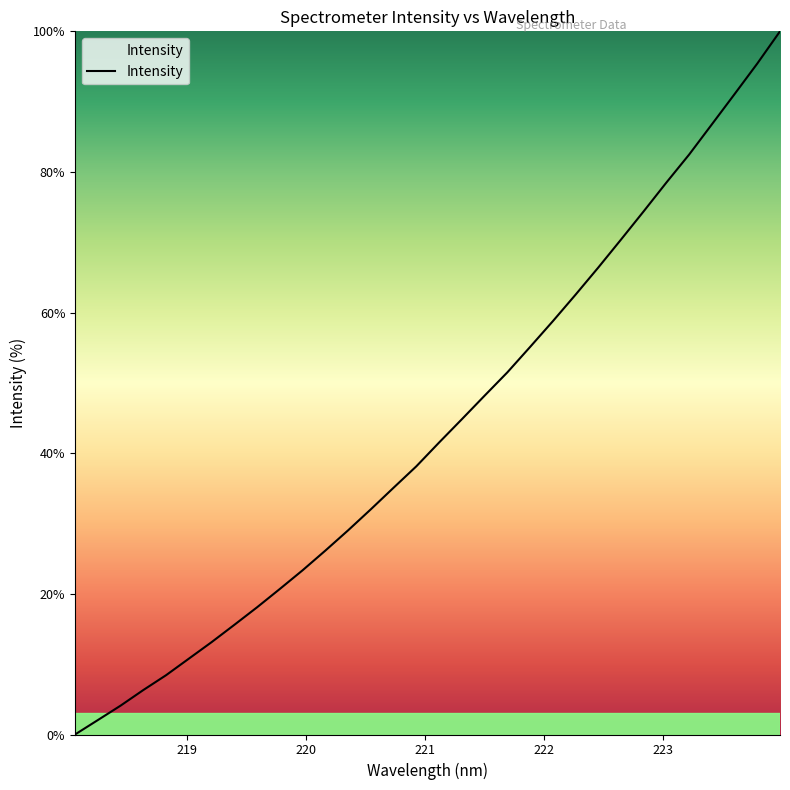

What is the greatest value displayed?

100.0